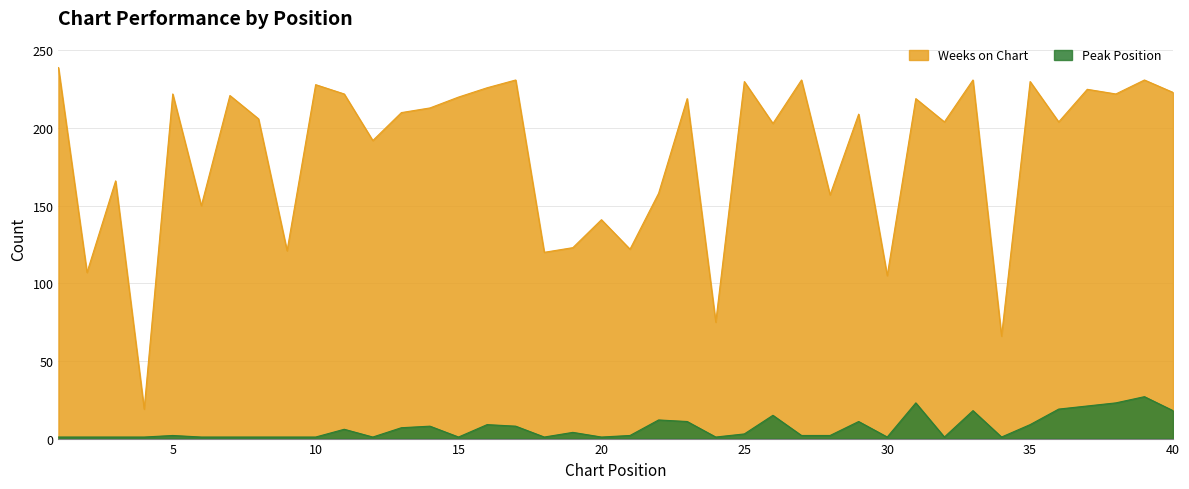

How many lines are shown in the chart?

2